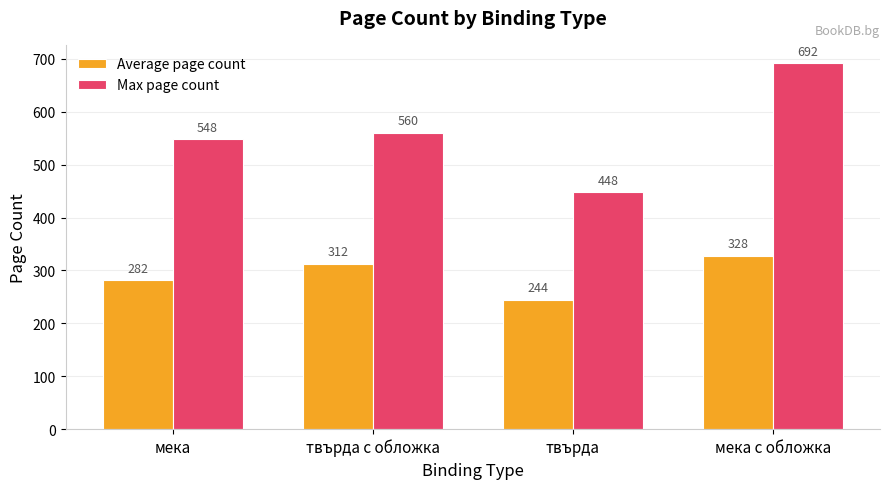

The Average page count series shows 385.5 at мека. True or false?

False